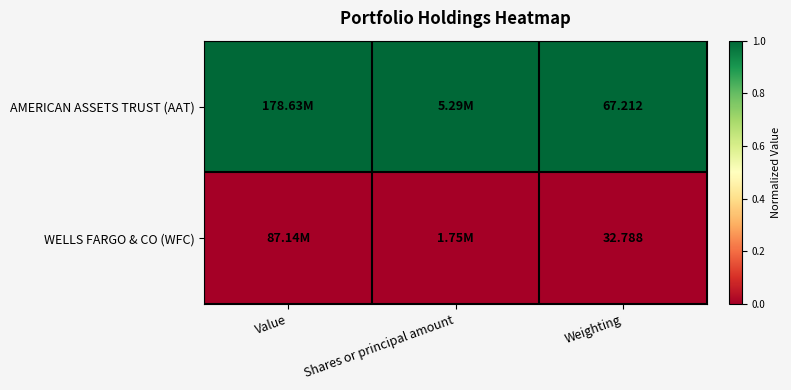

What is the total value across all series at Value?

1